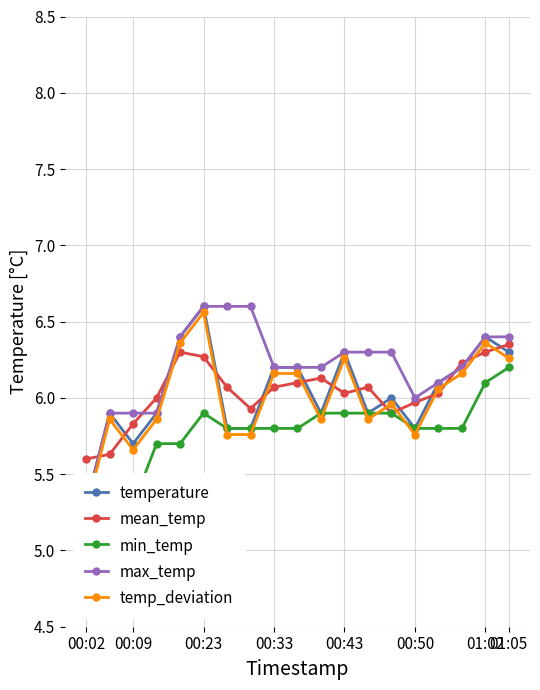

What is the lowest value of the max_temp series?

5.3